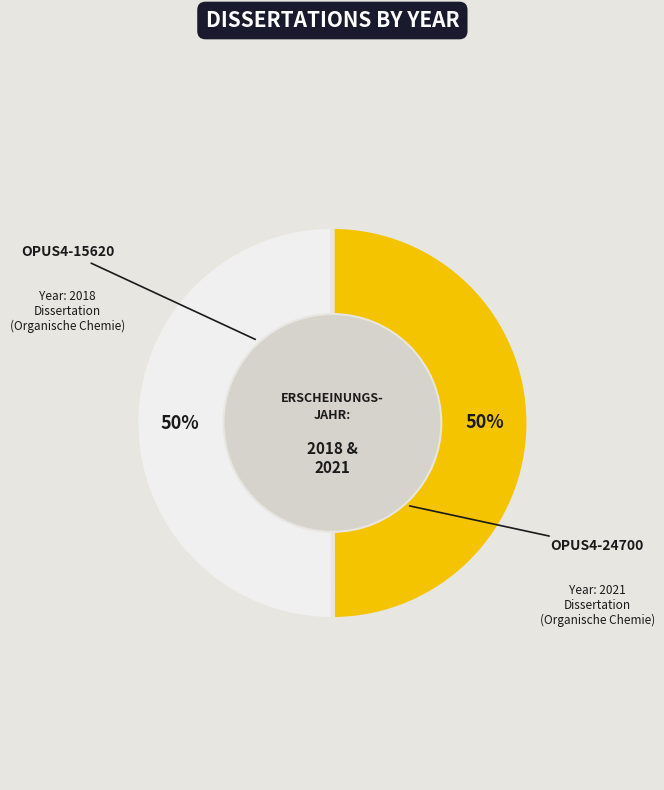

What percentage is NOT represented by OPUS4-24700?

50.0%